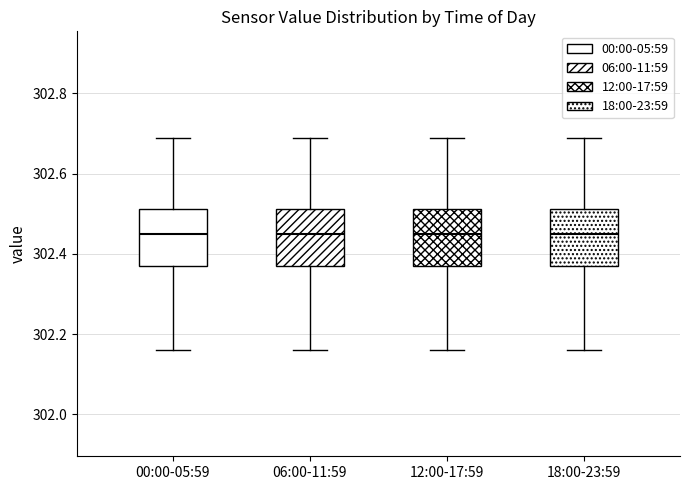

Where does the median line of the box for 00:00-05:59 sit on the y-axis? The values are not printed on the chart, so give them approximately, as read against the axis.

302.46